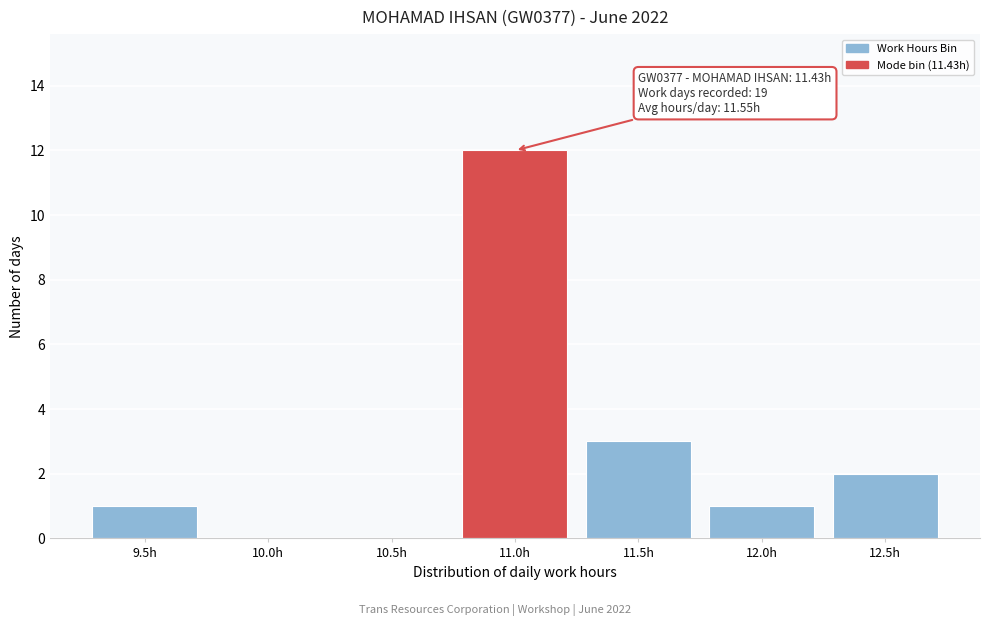

Reading left to right, what are all the values shown in this chart?

9.5h=1	10.0h=0	10.5h=0	11.0h=12	11.5h=3	12.0h=1	12.5h=2